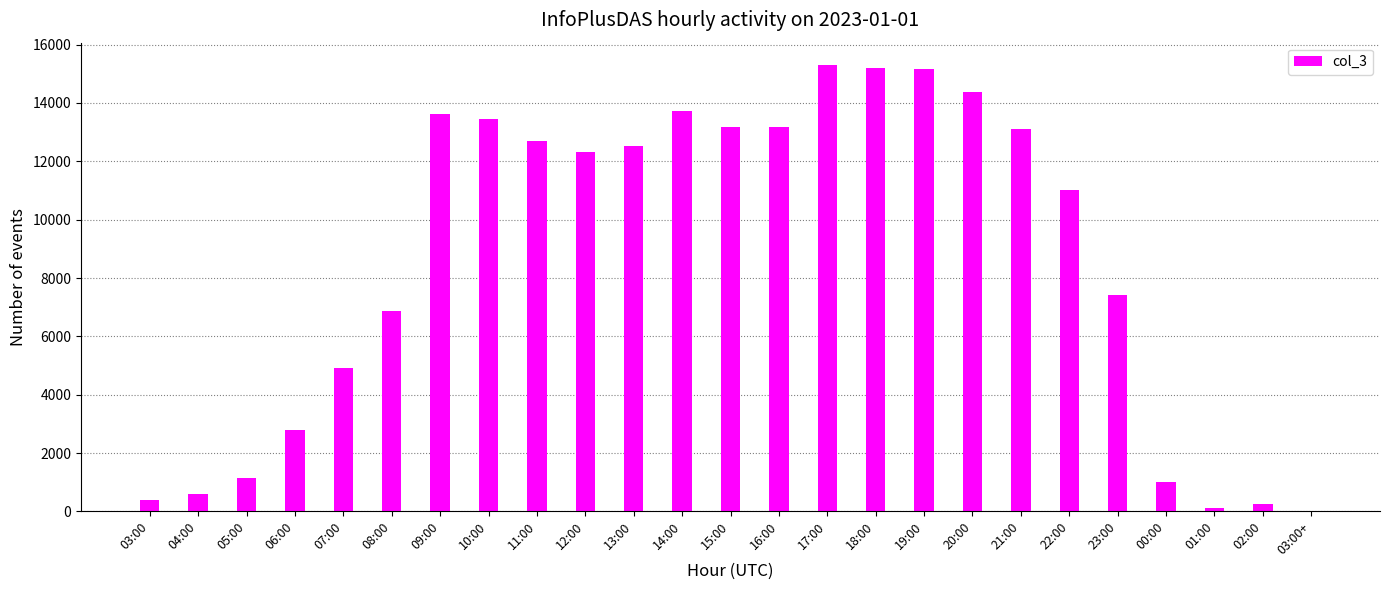

What is the change in value from 05:00 to 14:00?

+12590